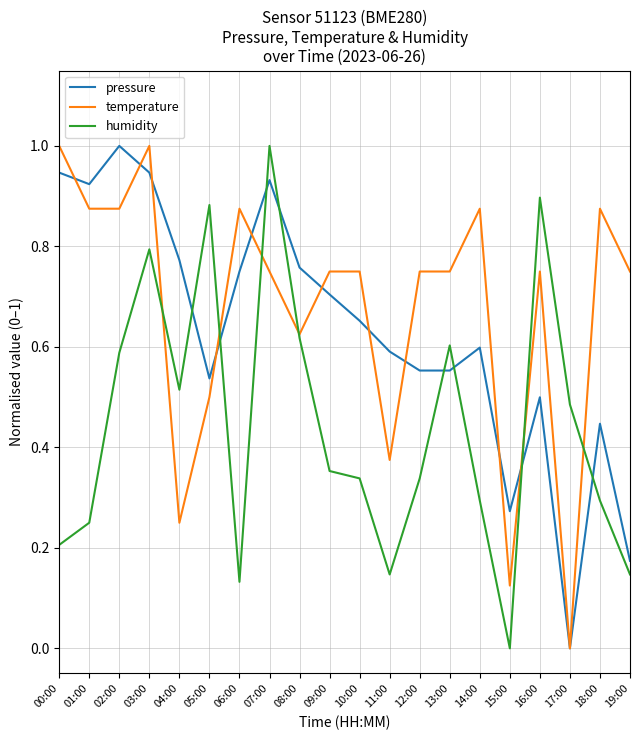

Where do temperature and humidity first cross each other?

03:00 and 04:00